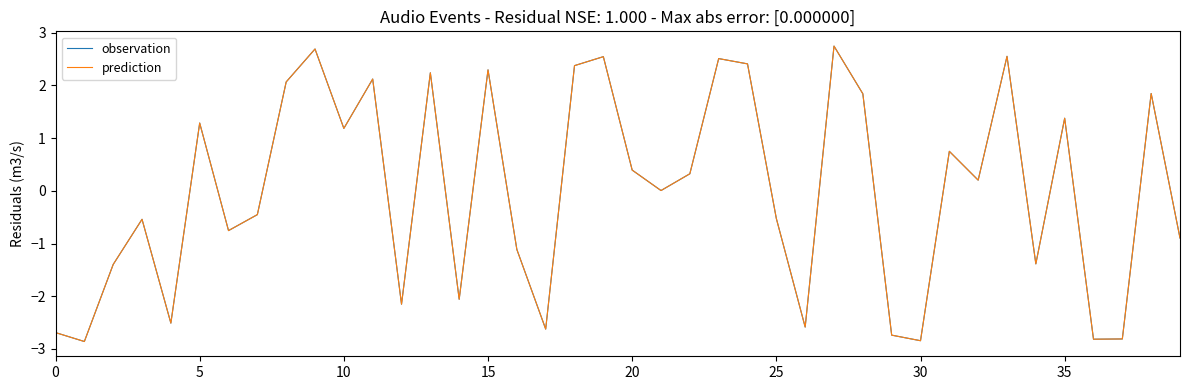

Does the chart display data point markers on the line(s)?

No